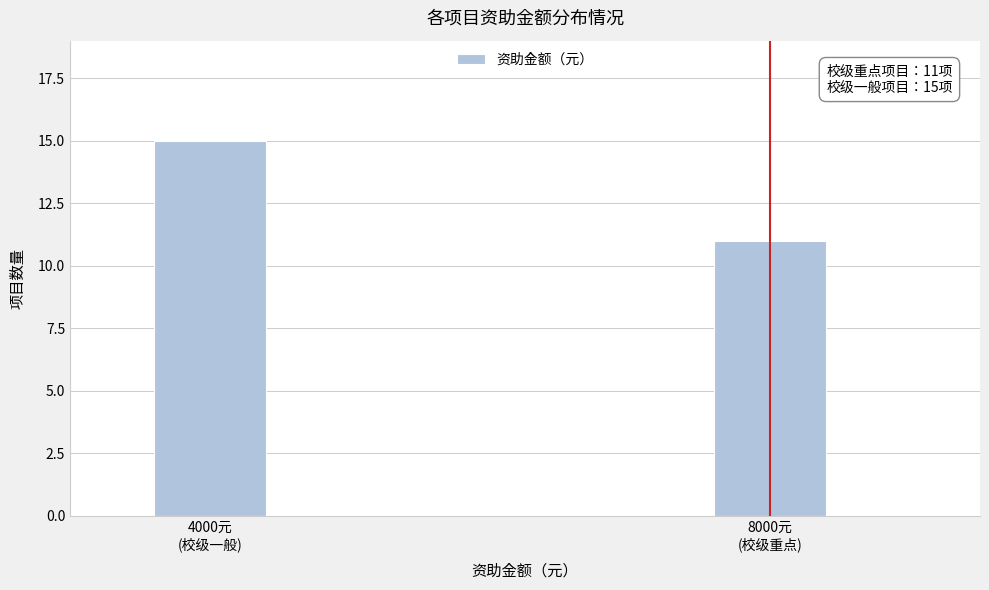

Reading right to left, transcribe all the data shown in this chart.

11	15